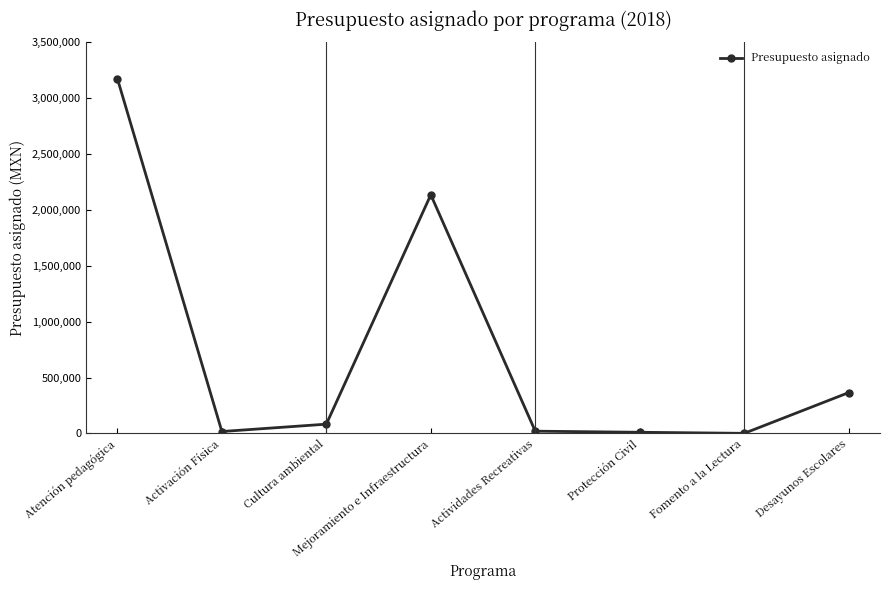

How many lines are shown in the chart?

1